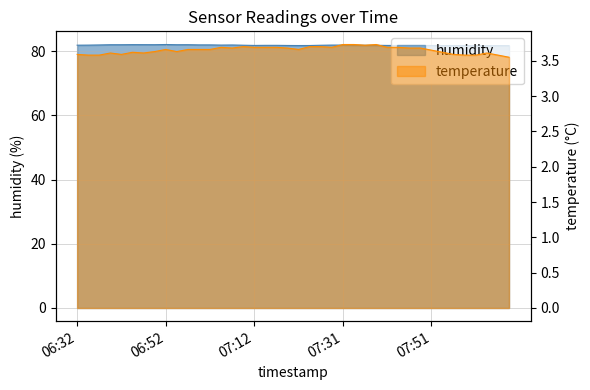

True or false: temperature has more than 0 points higher than both neighbors.

True